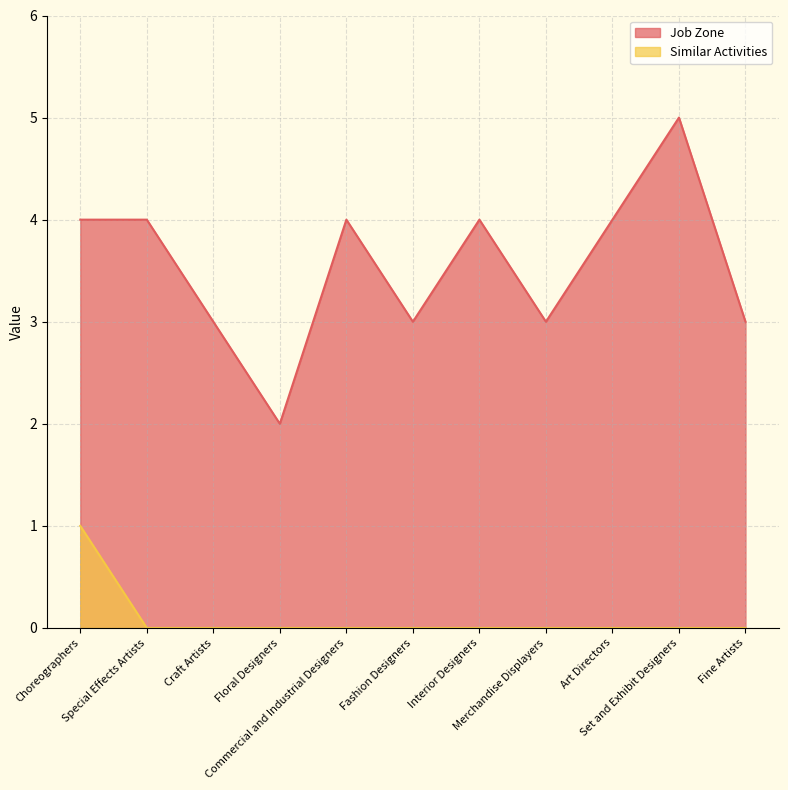

What is the difference between the maximum and minimum values in the Job Zone series?

3